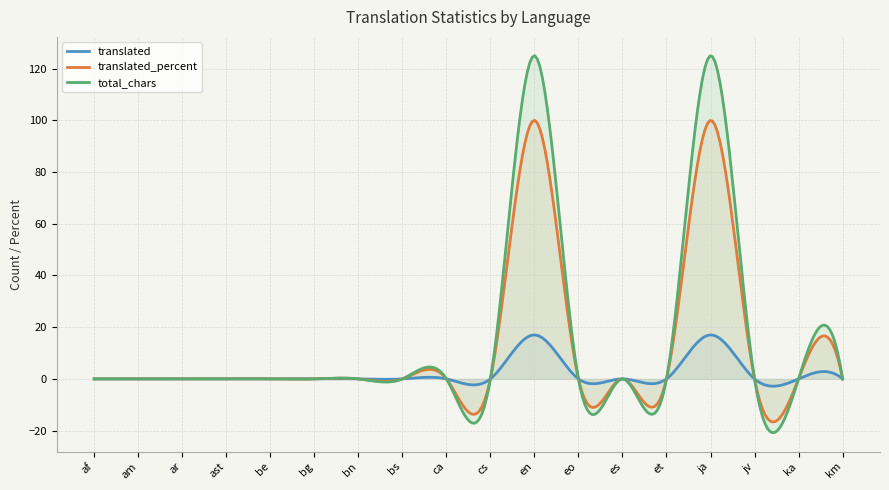

Which series has the widest spread of values?

total_chars